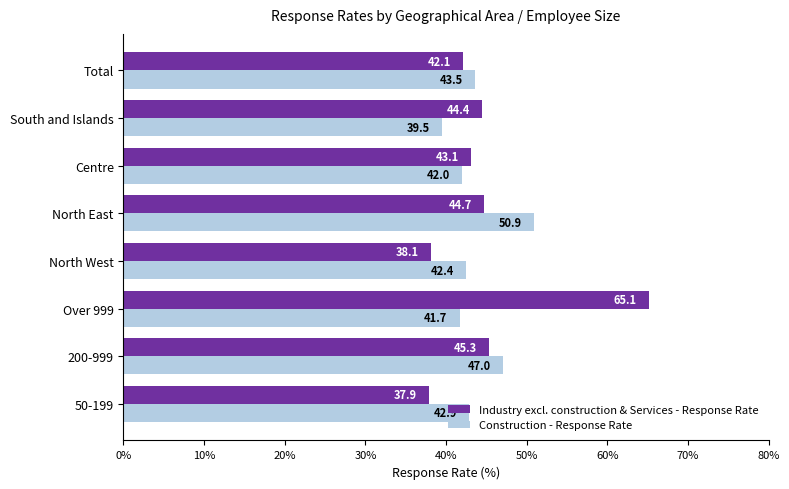

Which category has the highest value across all series?

Over 999